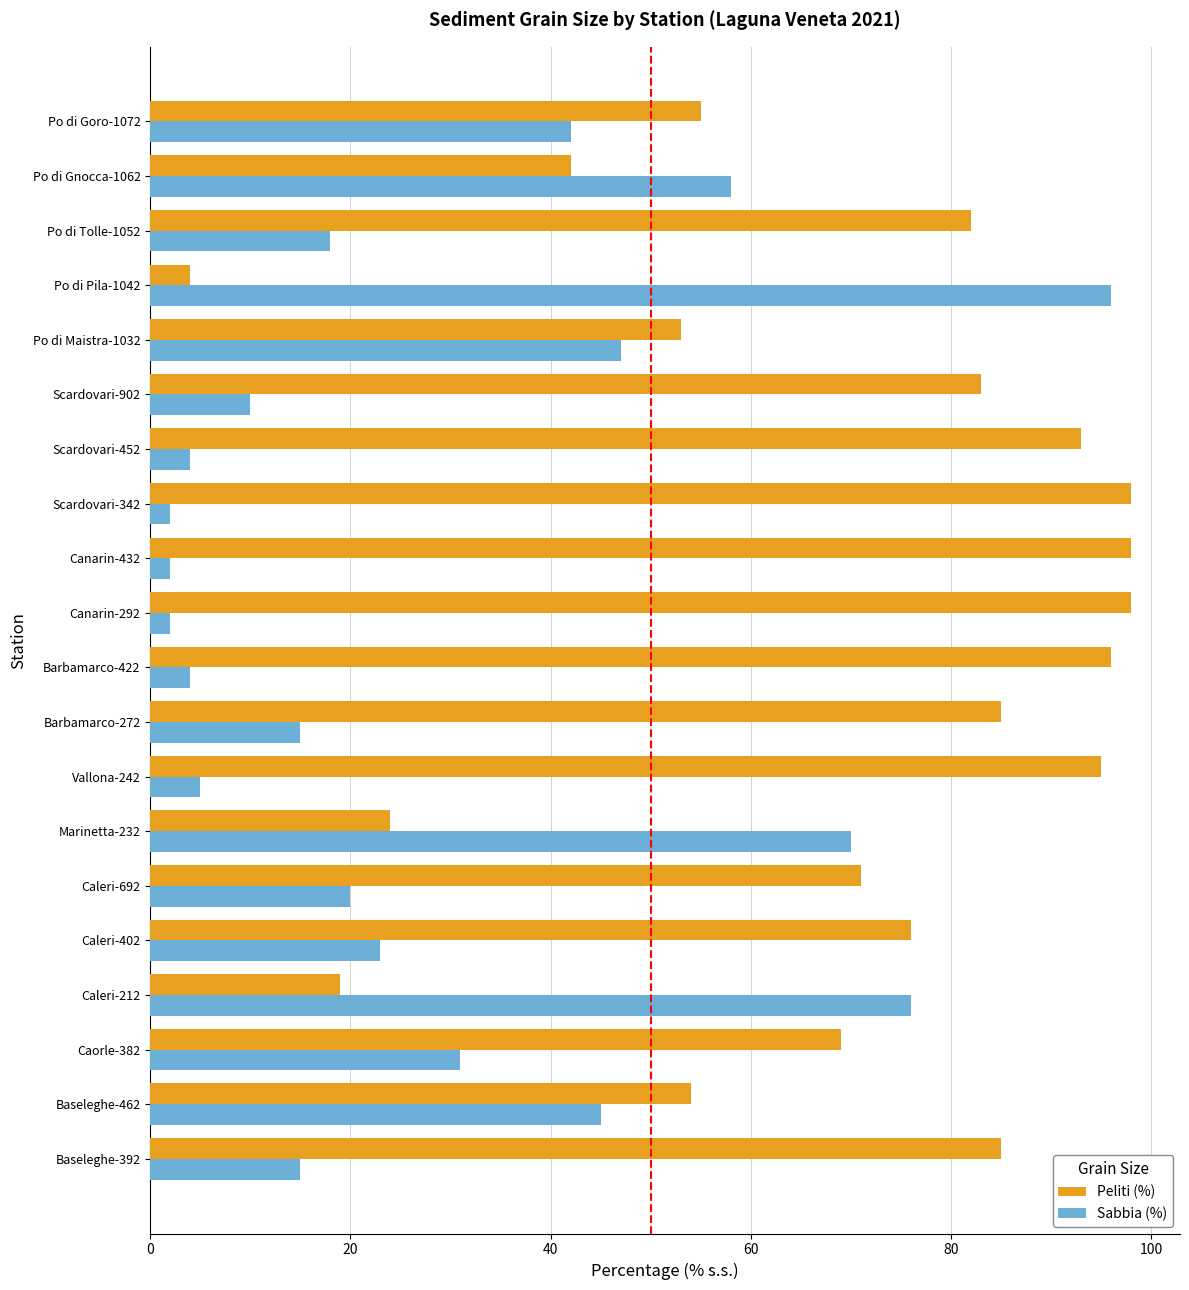

Count the number of categories in the chart.

20